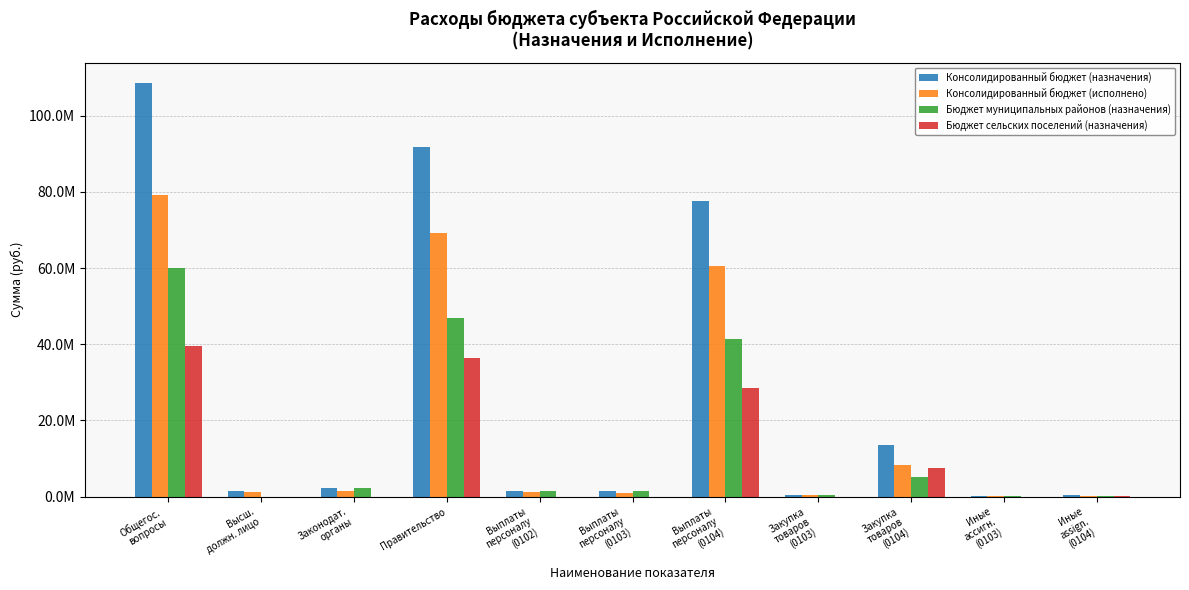

Are the bars horizontal?

No